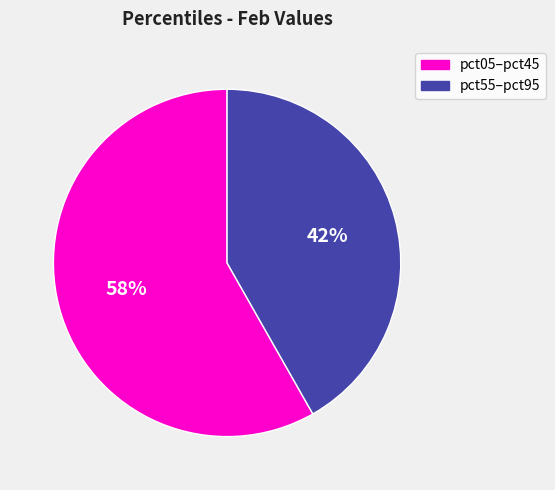

Is there a majority slice in this chart?

Yes